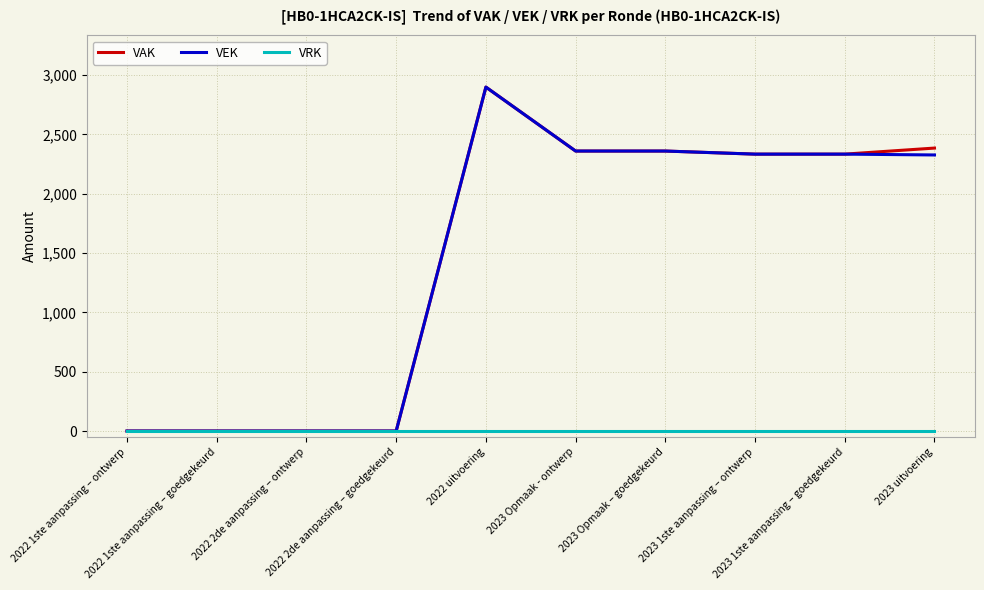

What is the maximum value shown in the chart?

2899